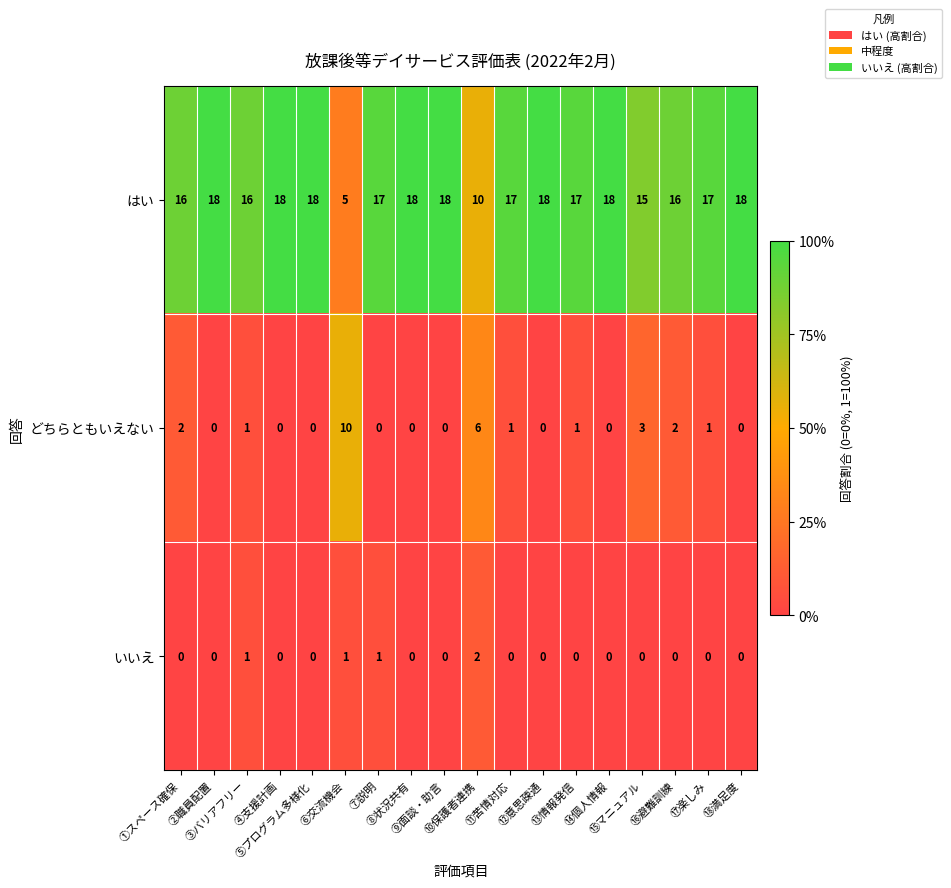

What is the greatest value displayed?

18